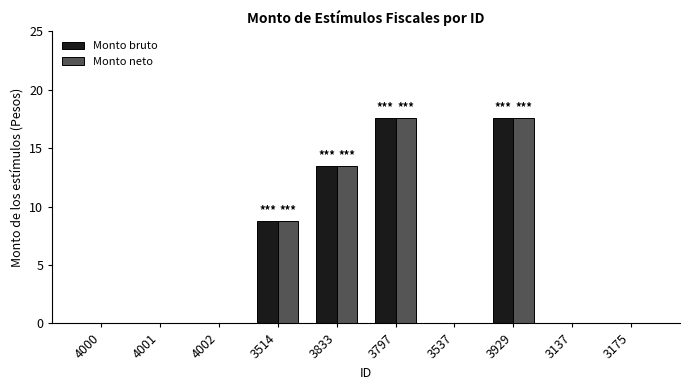

What is the sum of the Monto bruto values at 3514 and 3175?

8.8